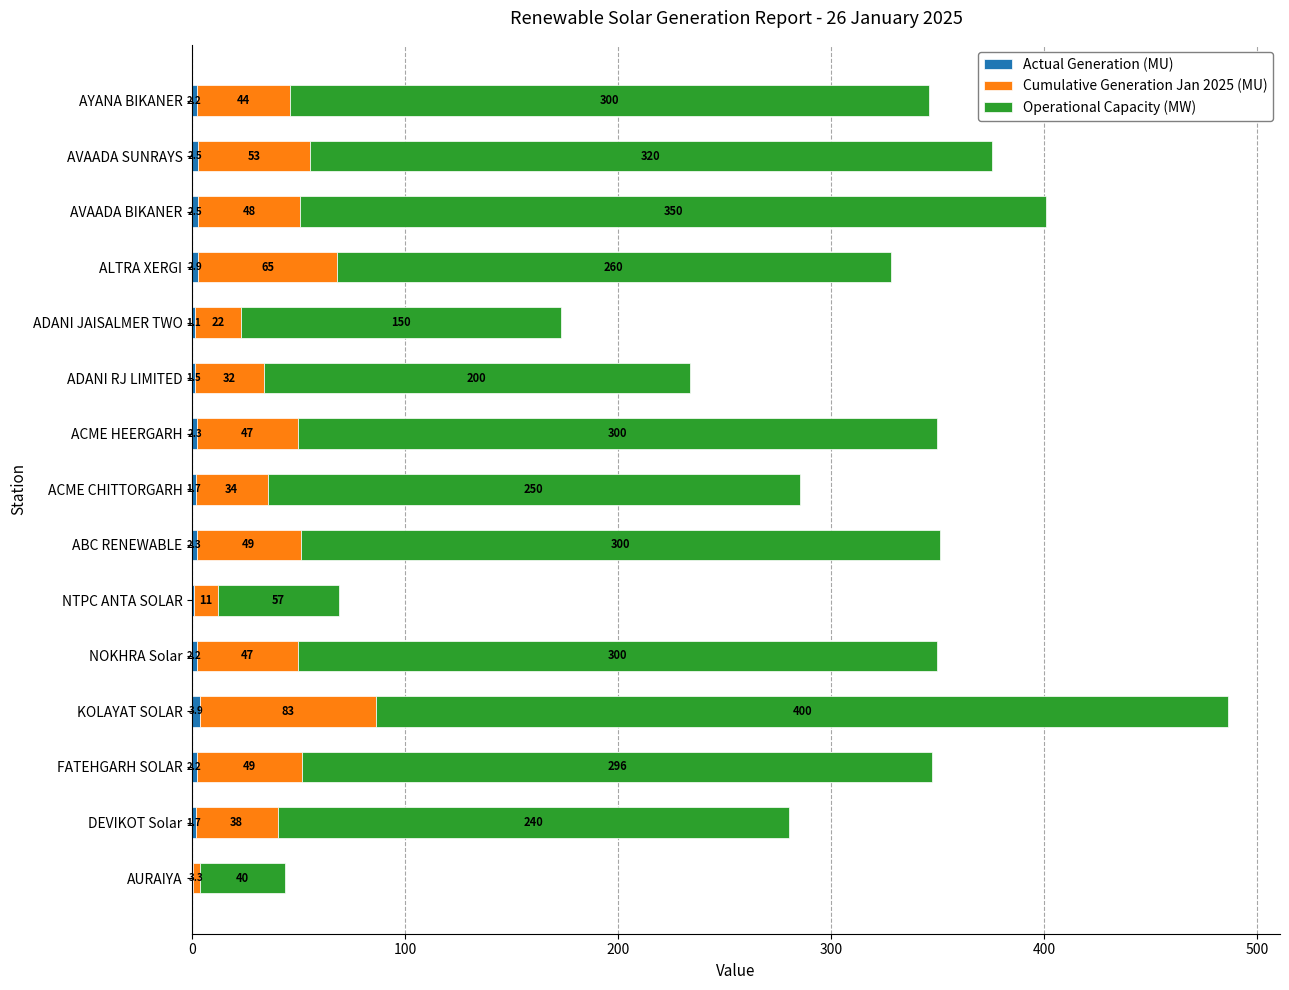

At which category is the sum across all series the highest?

KOLAYAT SOLAR